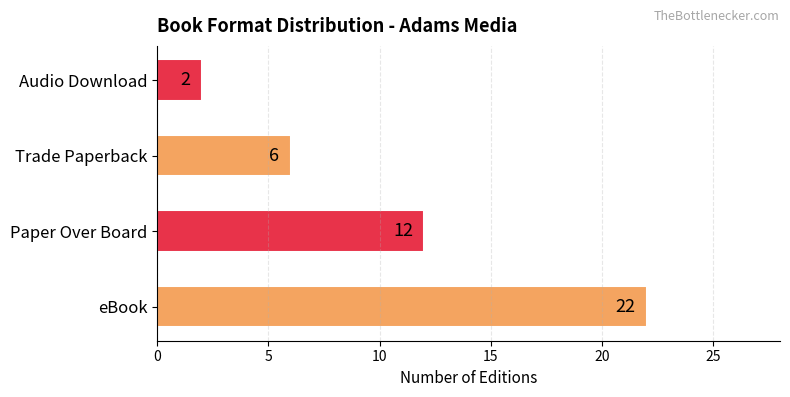

What is the difference between the values at Paper Over Board and Audio Download?

10